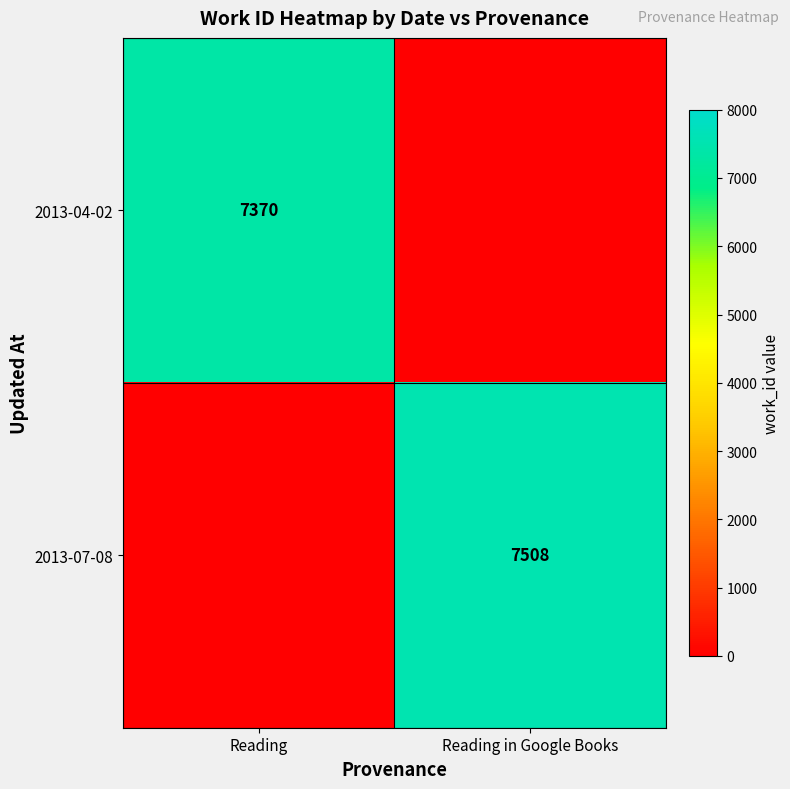

At which category is the sum across all series the highest?

Reading in Google Books